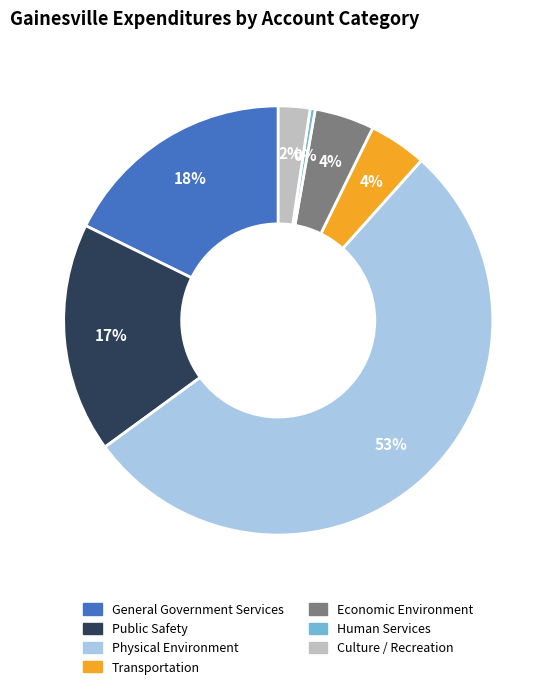

To the nearest percent, what portion does Economic Environment represent?

4%